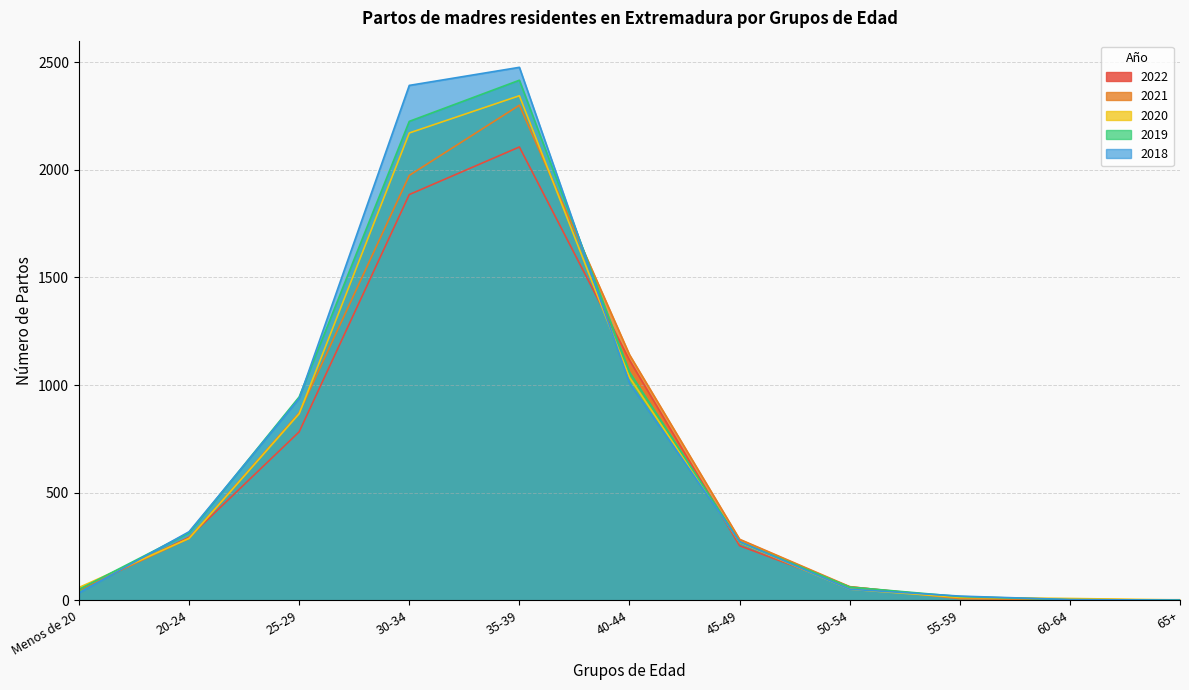

True or false: 2022 and 2020 cross at least once.

True